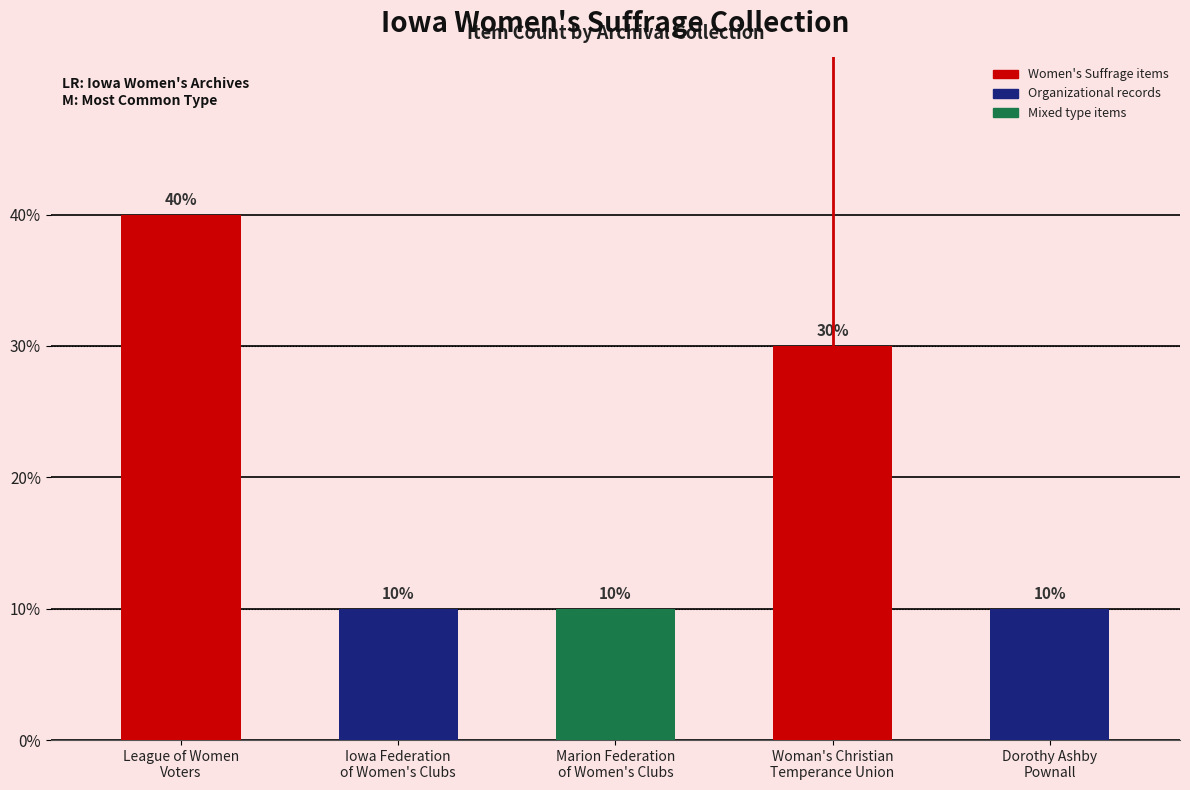

List the labels in order of value, smallest first.

Iowa Federation
of Women's Clubs, Marion Federation
of Women's Clubs, Dorothy Ashby
Pownall, Woman's Christian
Temperance Union, League of Women
Voters